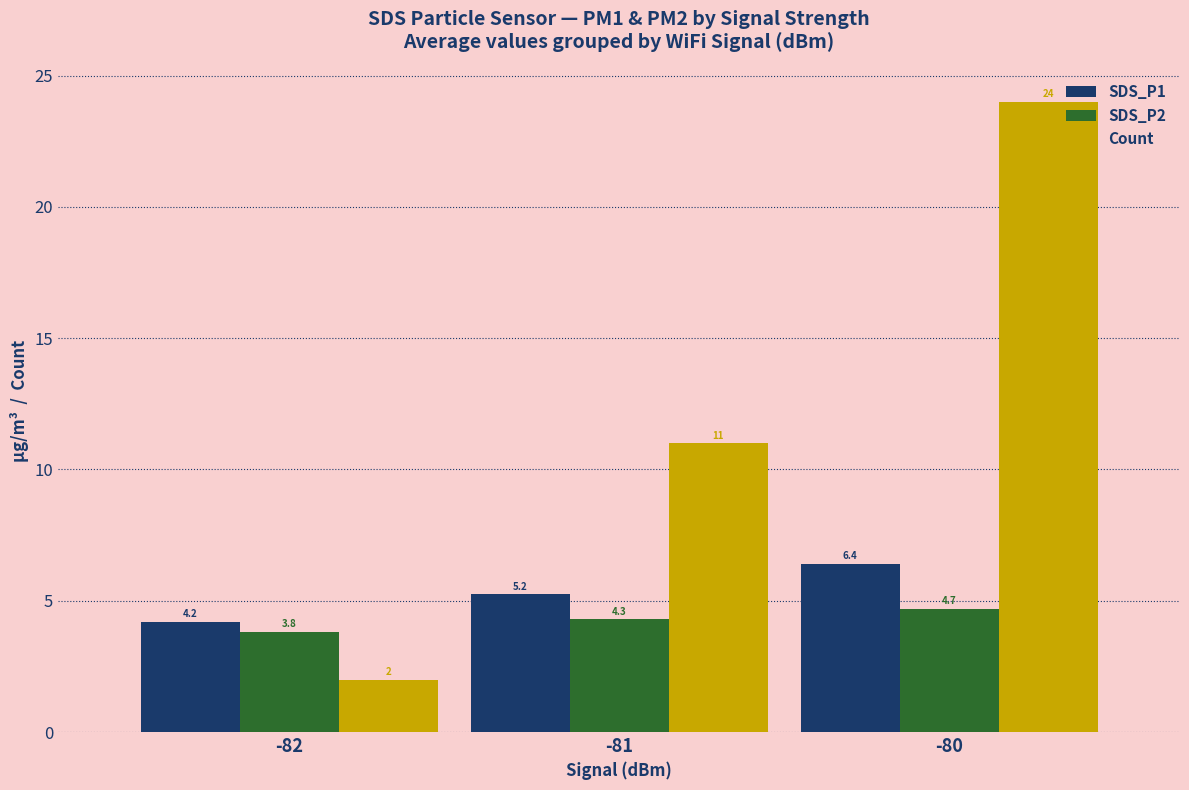

List the labels in order of SDS_P2 value, largest first.

-80, -81, -82